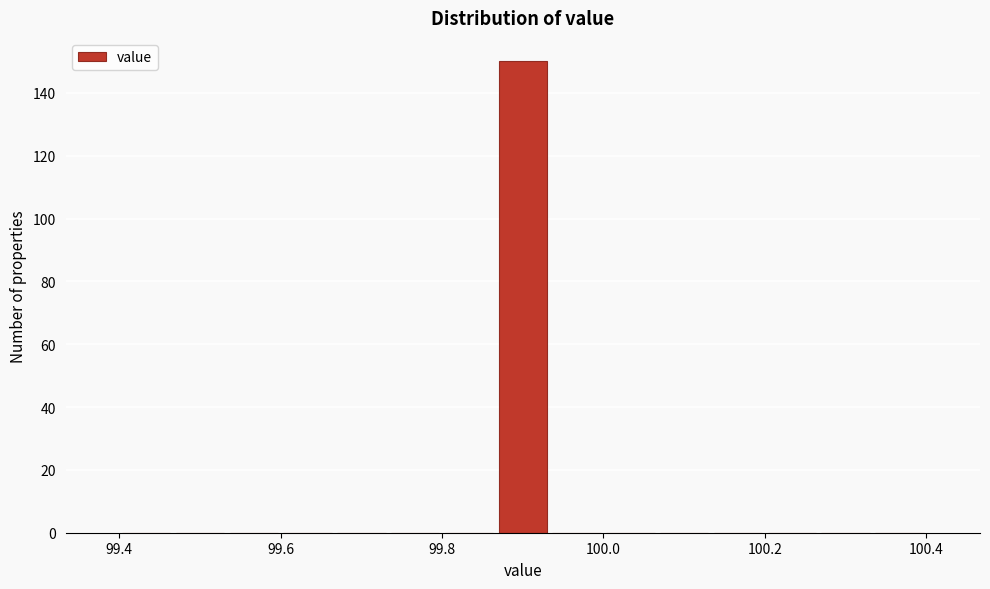

Read against the x-axis, roughly where is the centre of the tallest bar?

99.90